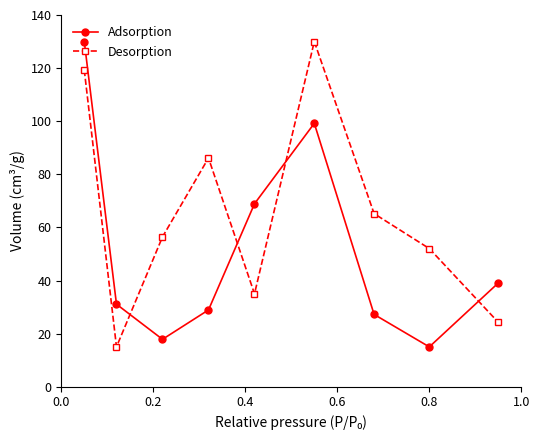

How many intersections are there between Desorption and Adsorption?

4